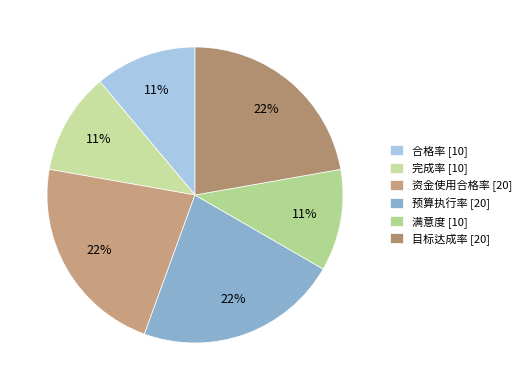

Do 资金使用合格率 and 预算执行率 together represent more than half of the pie?

No